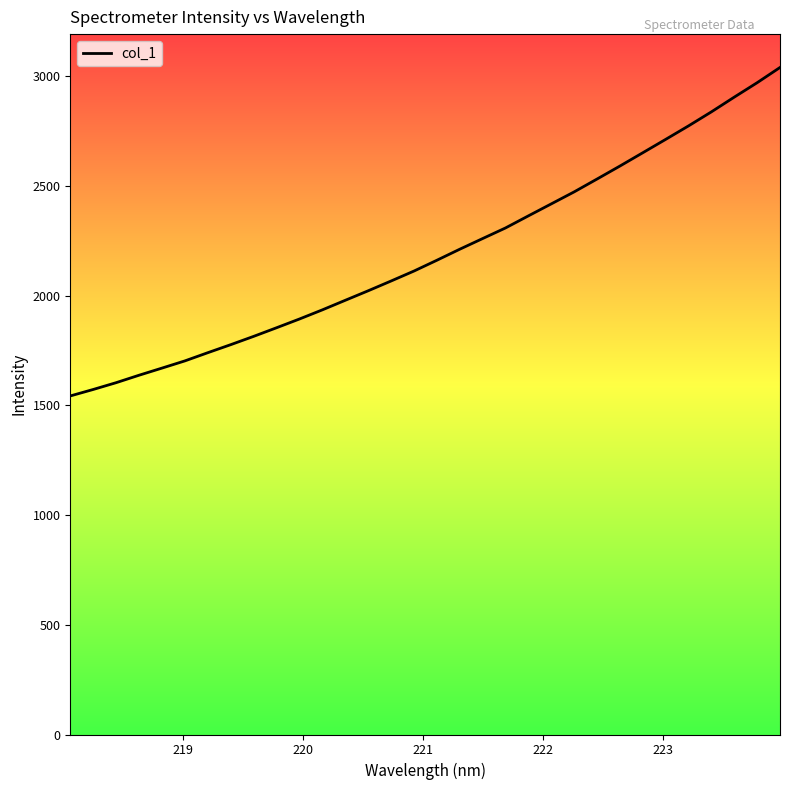

What is the difference between the maximum and minimum values?

1497.5